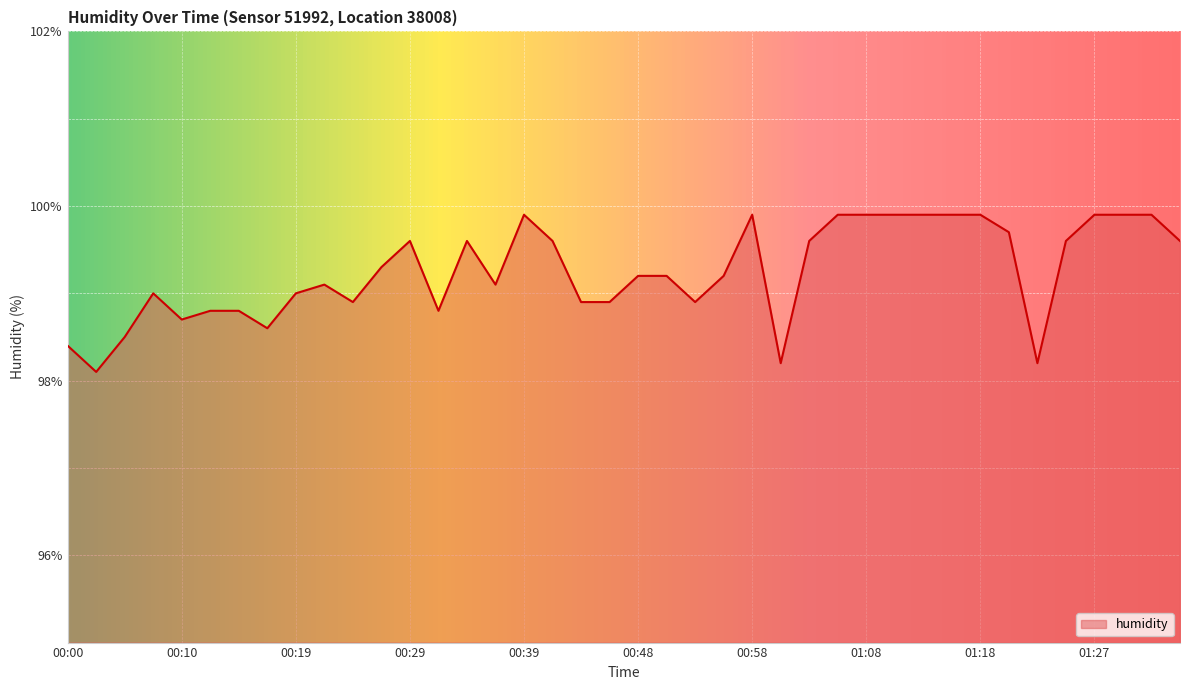

What is the difference between the maximum and minimum values?

1.8